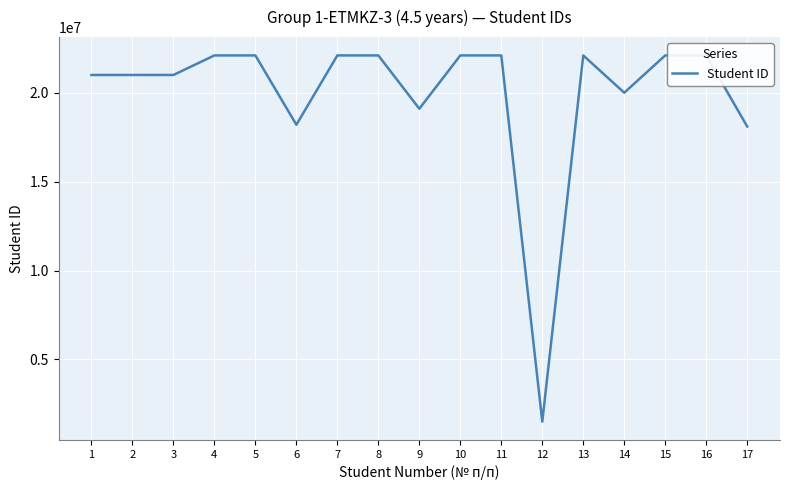

True or false: the data shows 18200073 at 6.

True